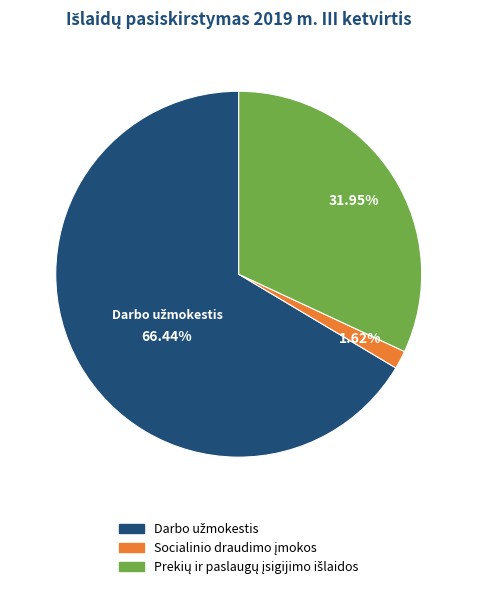

Is there any slice that represents more than half of the pie?

Yes